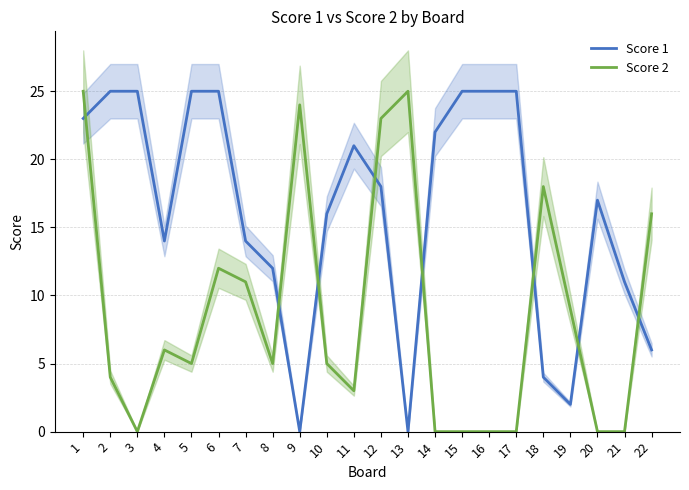

What are all the series names shown in the legend?

Score 1, Score 2